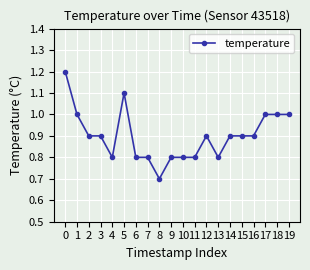

What is the sum of all values?

18.0